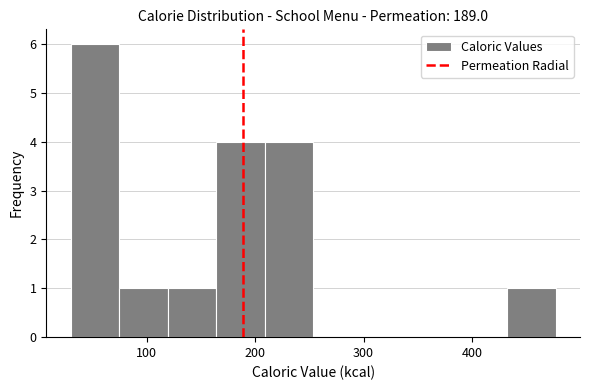

Reading left to right, list every bar in this chart as the range it spans on the x-axis followed by its height. Neither the bar edges nor the heights are printed on the chart, so give them approximately, as read against the axes.

30 to 70: 6
70 to 120: 1
120 to 160: 1
160 to 210: 4
210 to 250: 4
250 to 300: 0
300 to 340: 0
340 to 390: 0
390 to 430: 0
430 to 480: 1